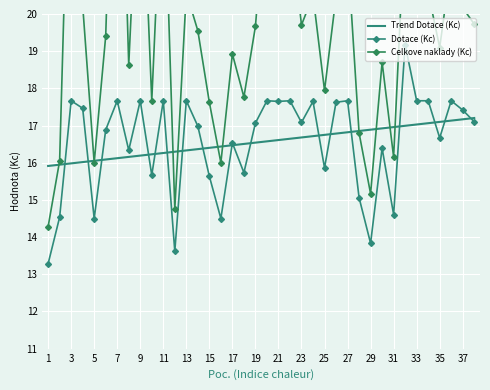

How many data points in Trend Dotace (Kc) are less than 16?

3